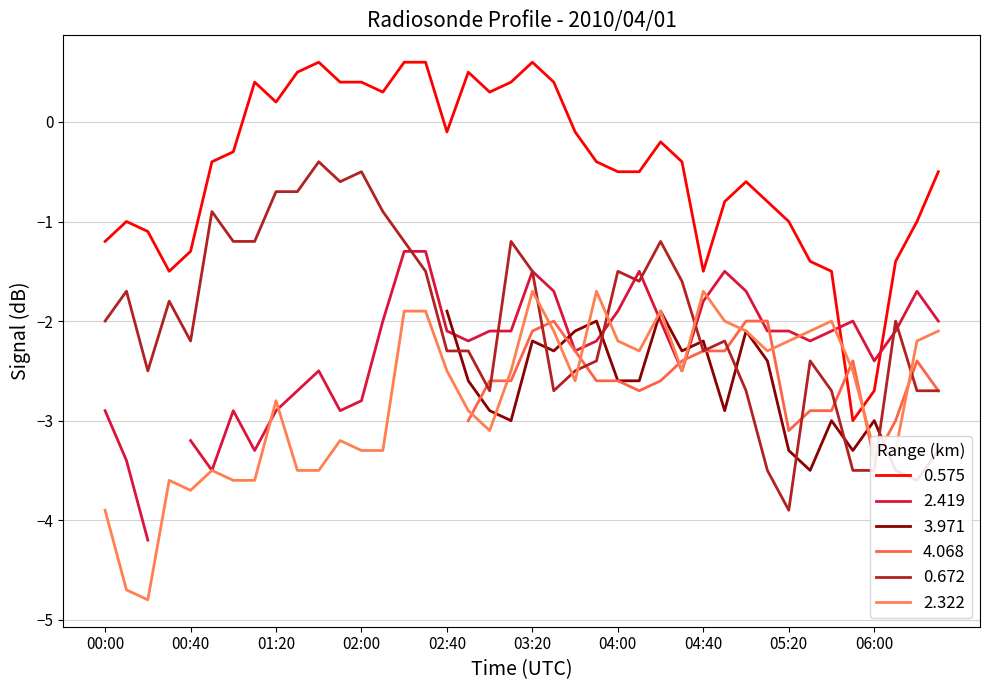

At which category does 0.575 reach its first local valley?

00:30